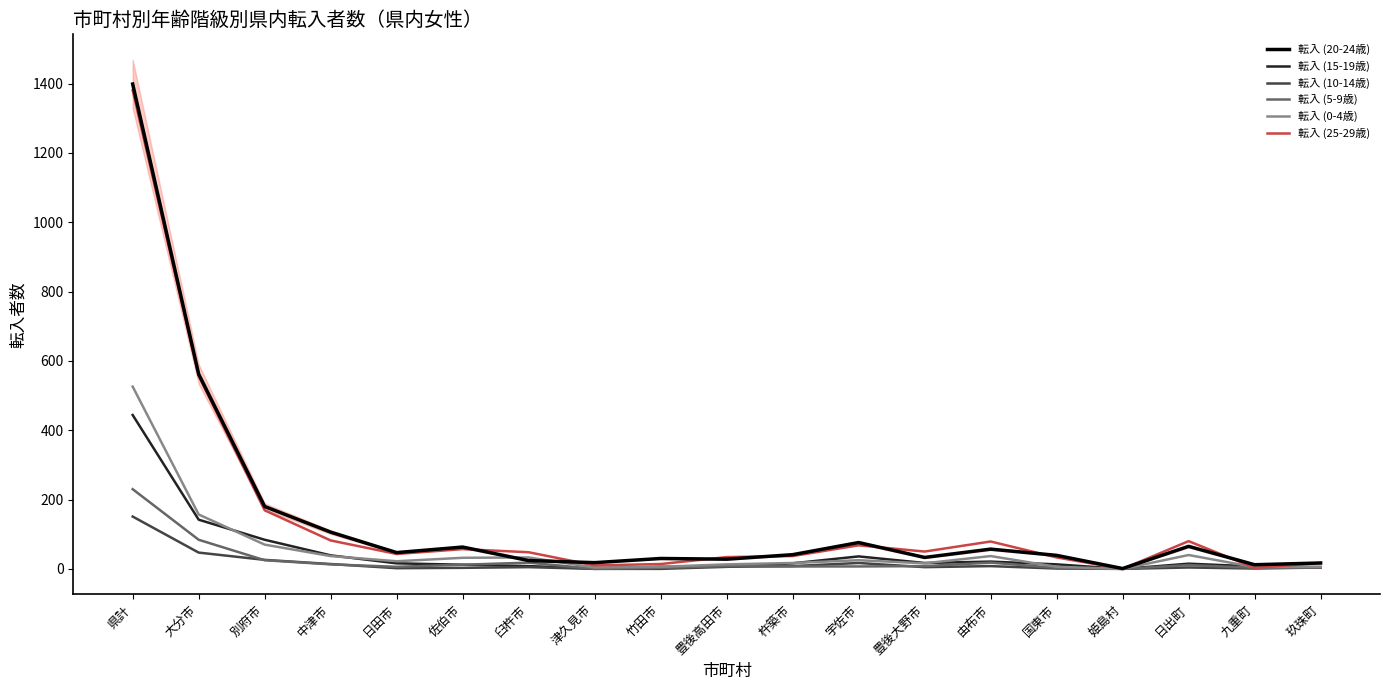

At how many categories does at least one series exceed 568?

1